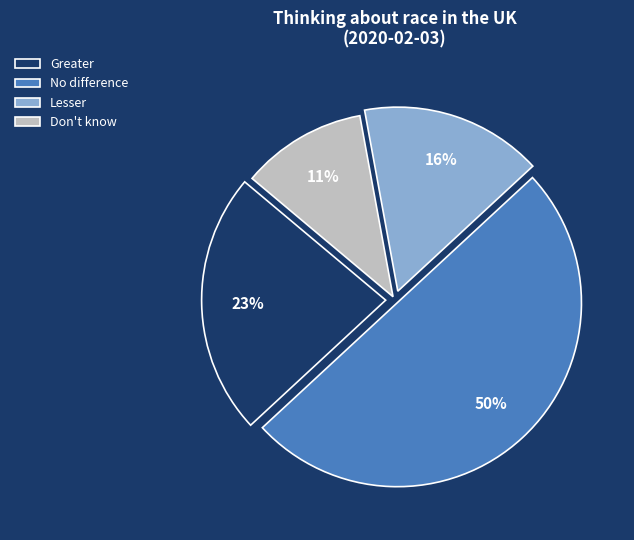

The No difference slice represents 63% of the pie. True or false?

False